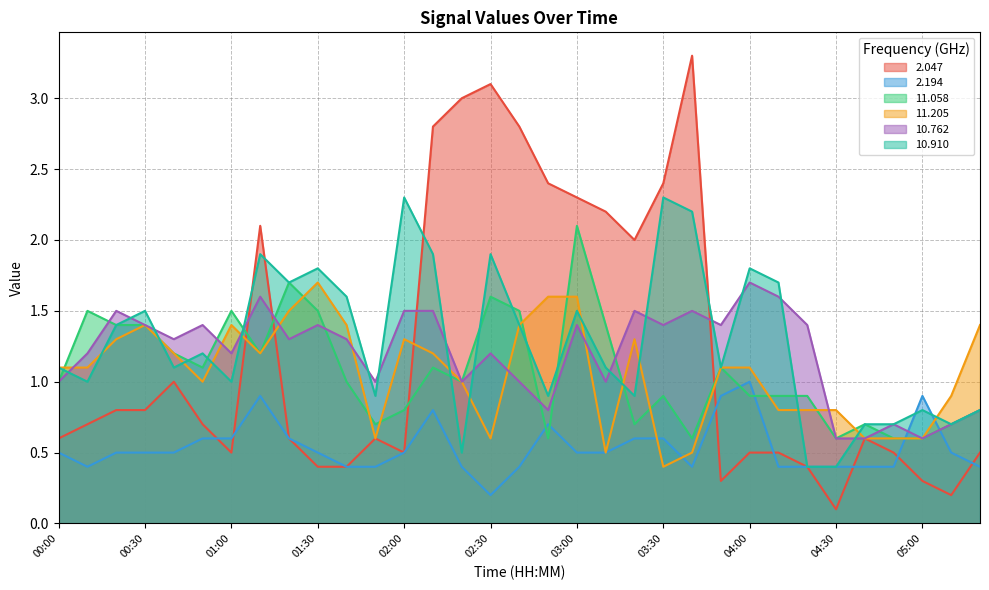

What is the label of the 20th point from the left?

03:10